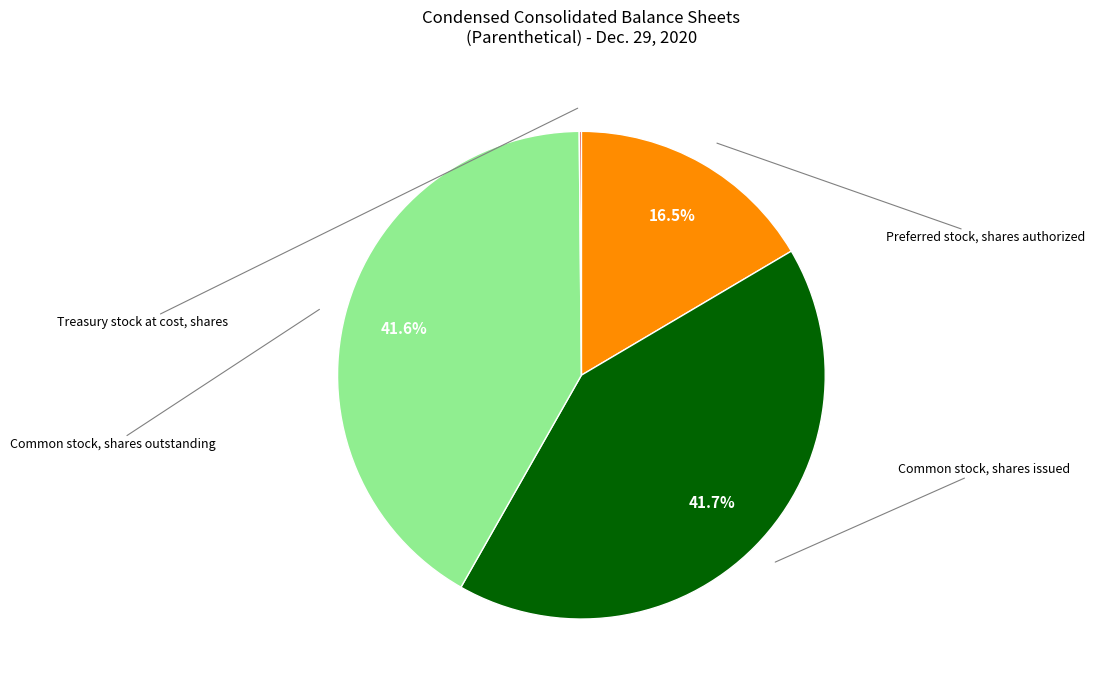

Approximately how many times larger is the value at Common stock, shares issued compared to Treasury stock at cost, shares?

293.1